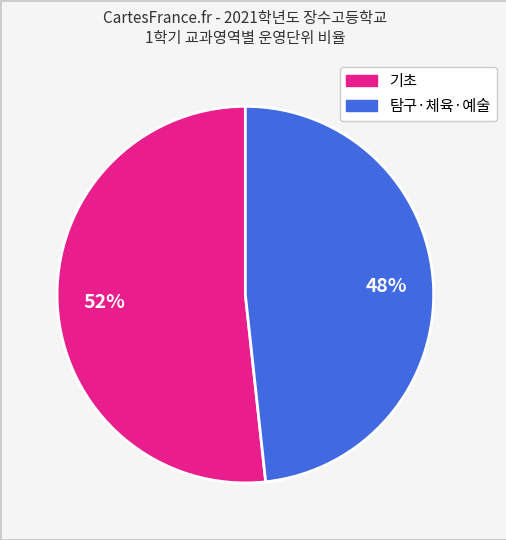

To the nearest percent, what is the average slice percentage?

50%